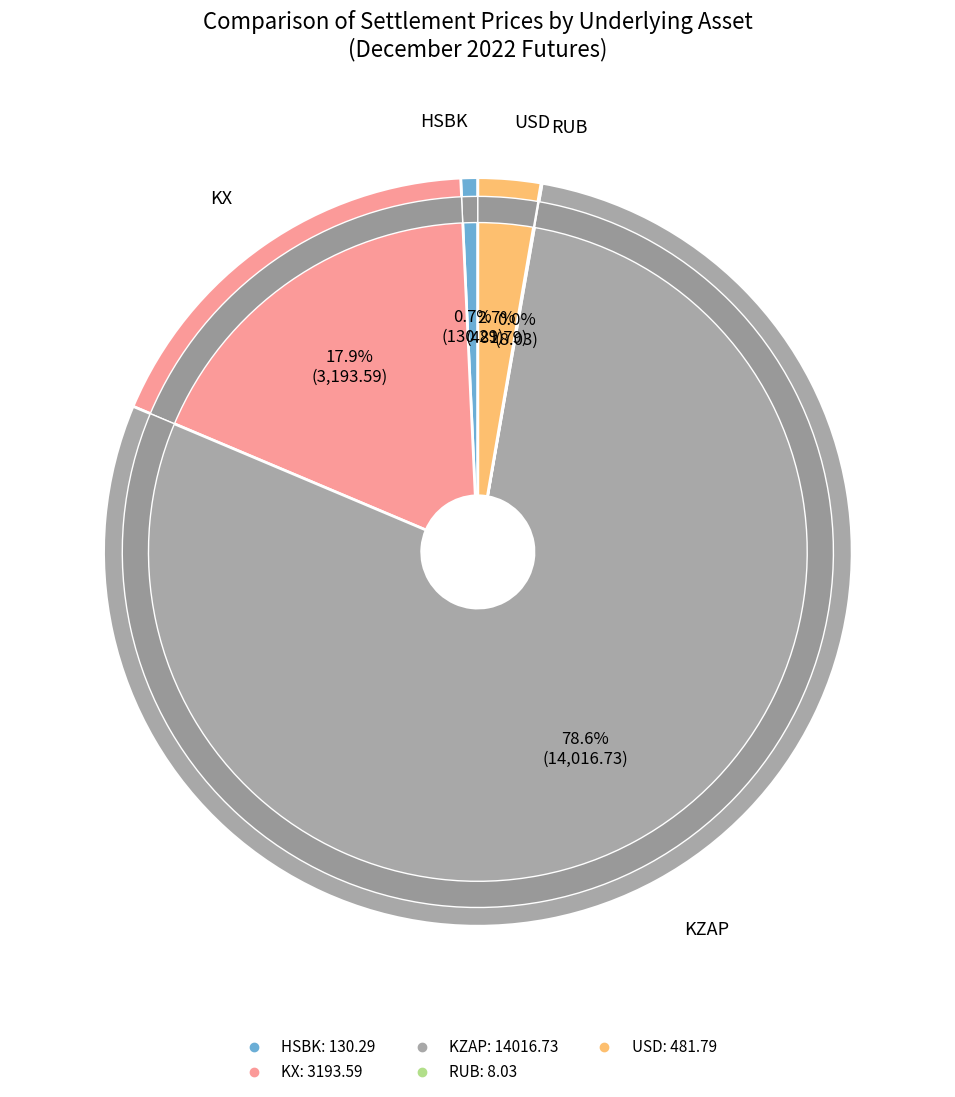

Do HSBK and KX together represent more than half of the pie?

No